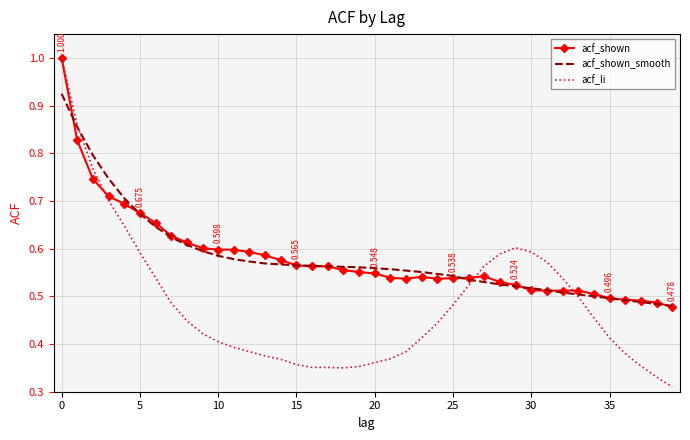

Which series has the largest range (max minus min)?

acf_li